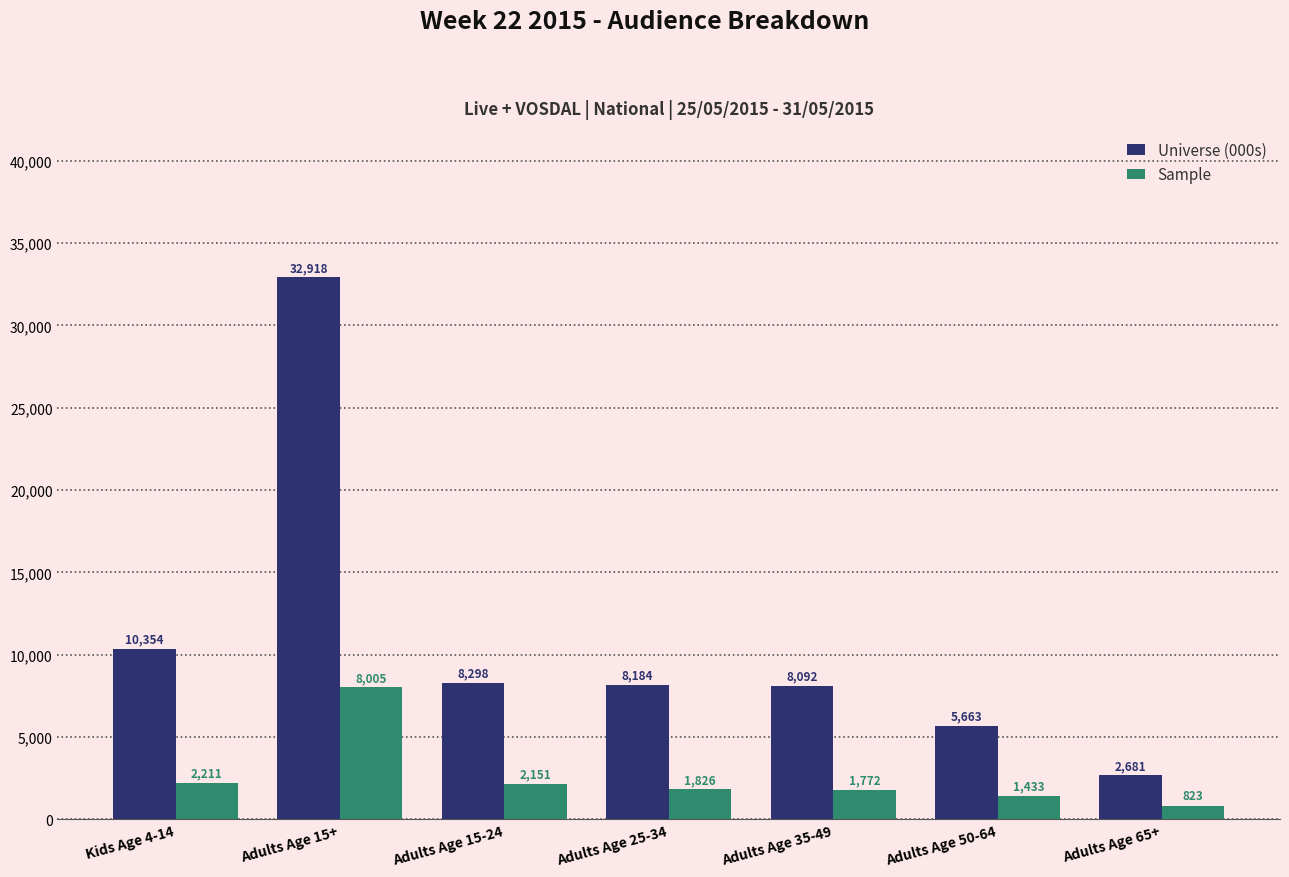

Which series changed the most between Adults Age 25-34 and Adults Age 50-64?

Universe (000s)